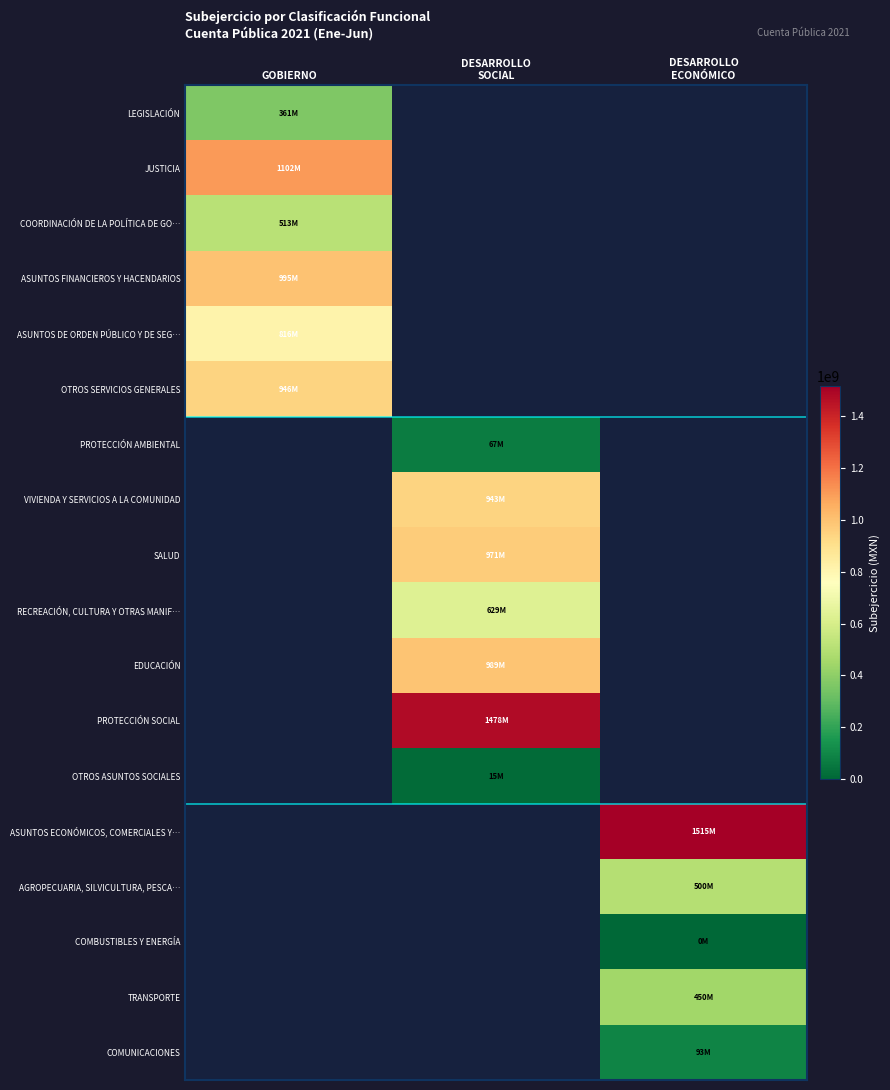

Which label corresponds to the largest value in the chart?

DESARROLLO
ECONÓMICO